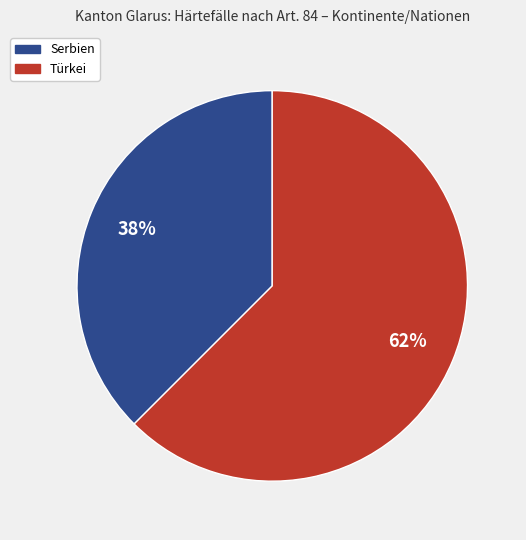

Is there any slice that represents more than half of the pie?

Yes